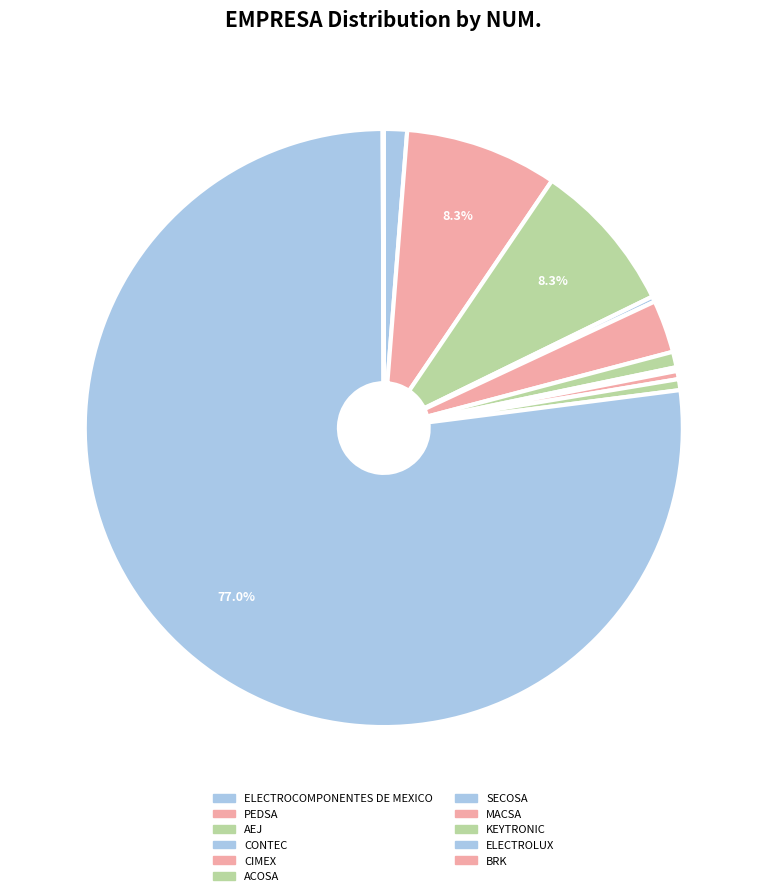

Which has a higher value, ELECTROCOMPONENTES DE MEXICO or CIMEX?

CIMEX